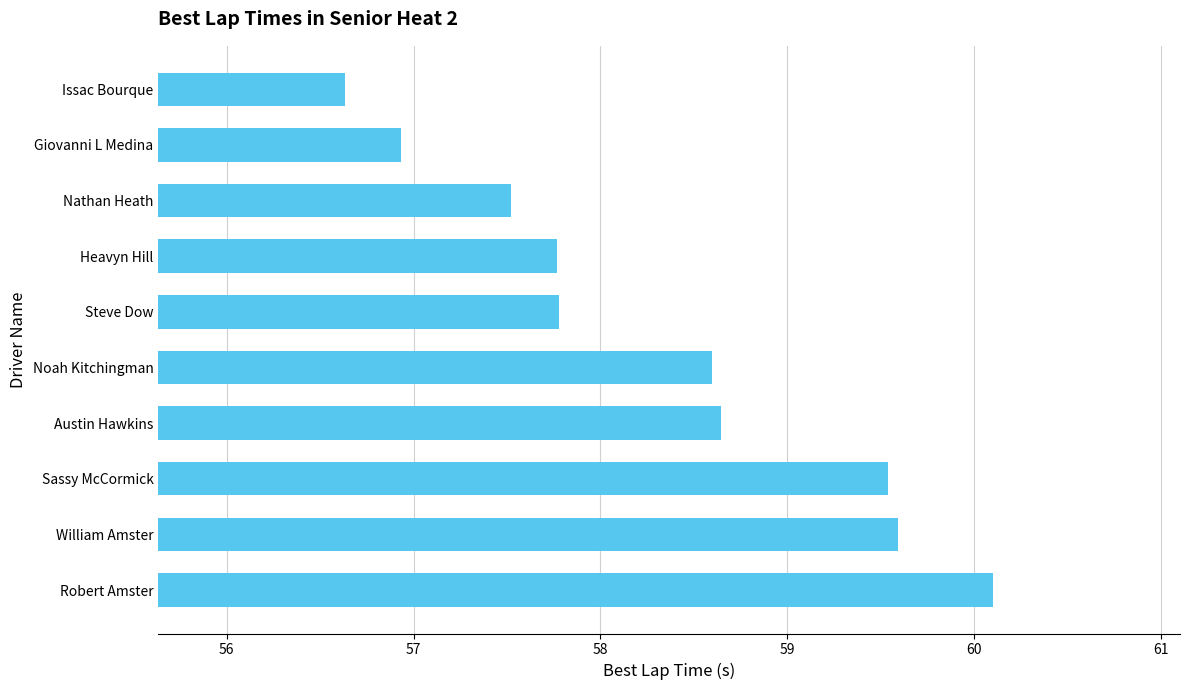

Which category has the lowest value across all series?

Issac Bourque